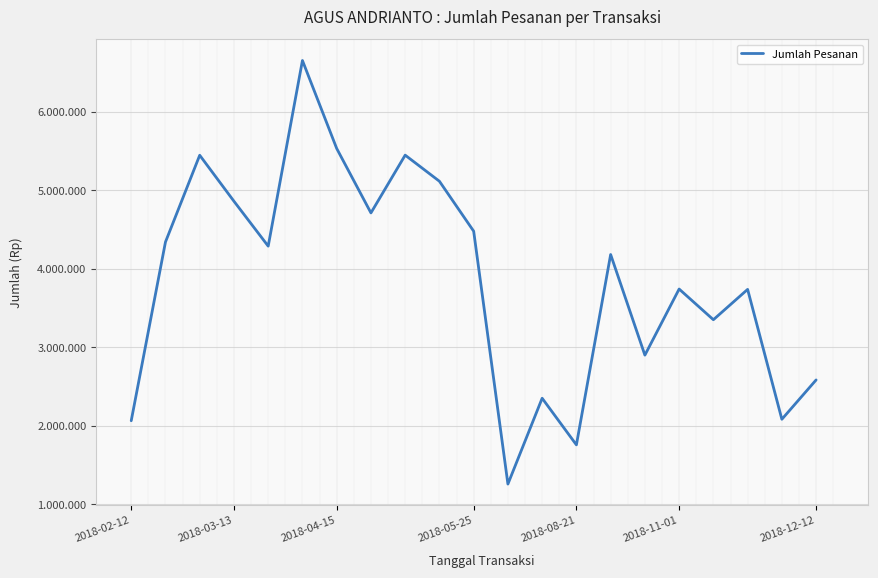

Does the chart have visible grid lines?

Yes